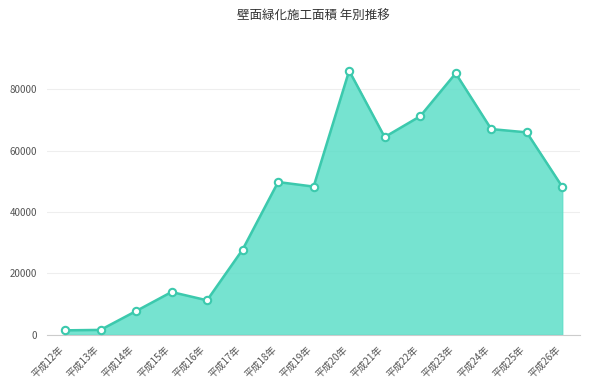

What is the change in value from 平成18年 to 平成20年?

+36294.2